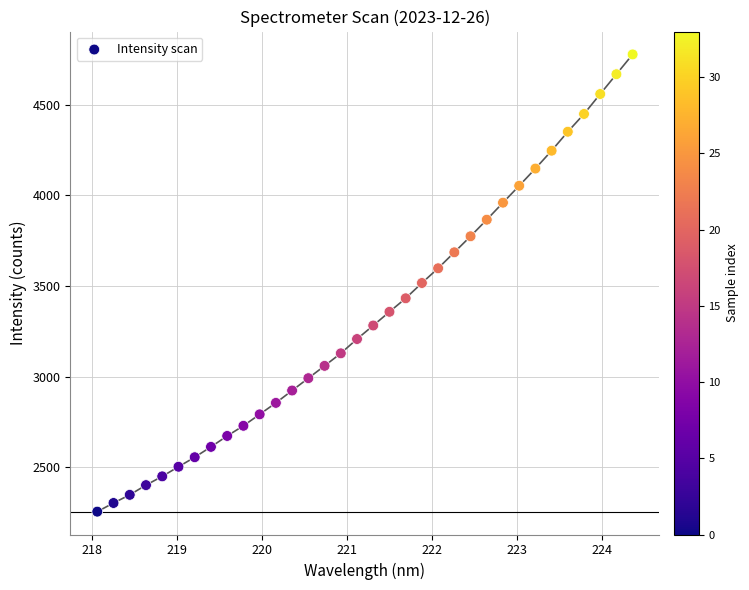

What is the range of X values (max minus min)?

6.3